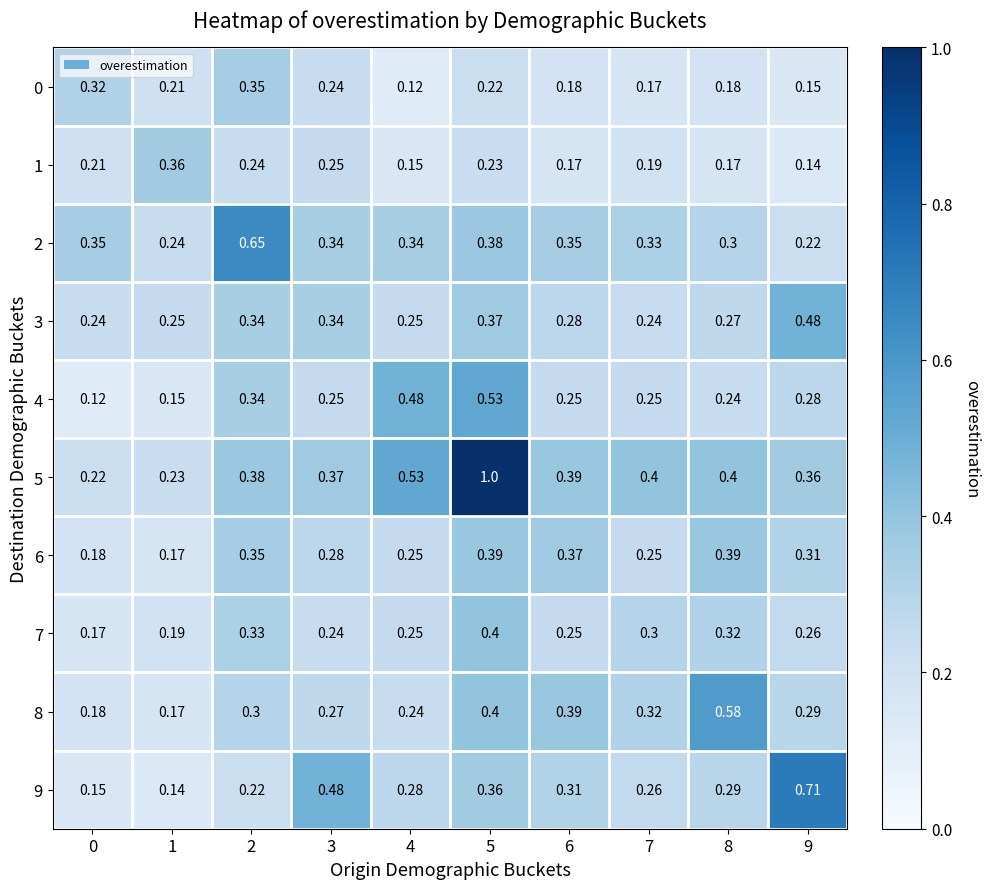

List the series in order of their peak value, highest first.

5, 9, 2, 8, 4, 3, 7, 6, 1, 0